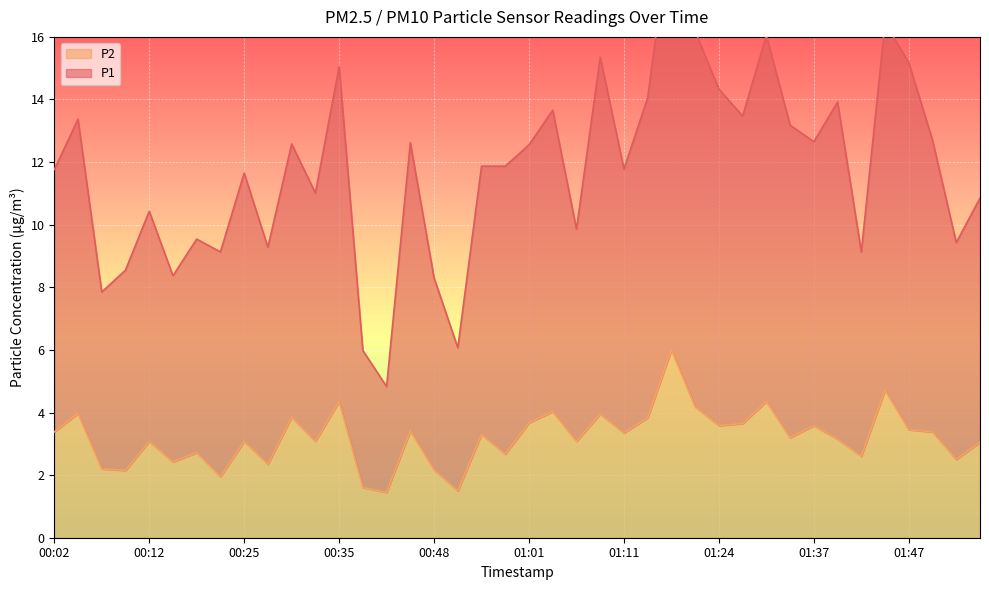

The value of P2 at 01:52 is 3.6. True or false?

False